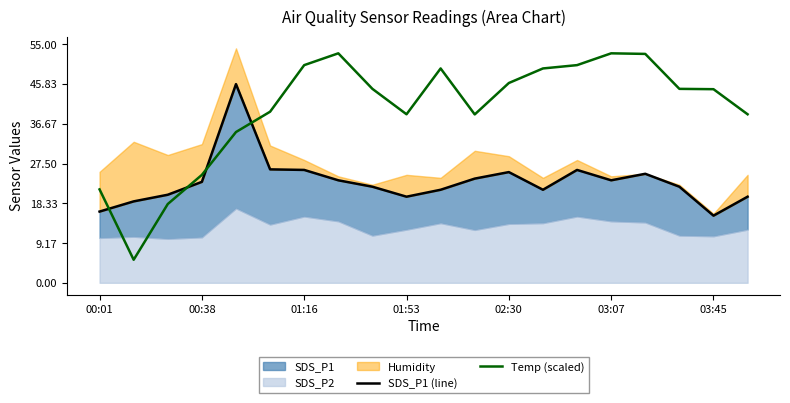

What is the difference between the highest and lowest values at 13?

28.0